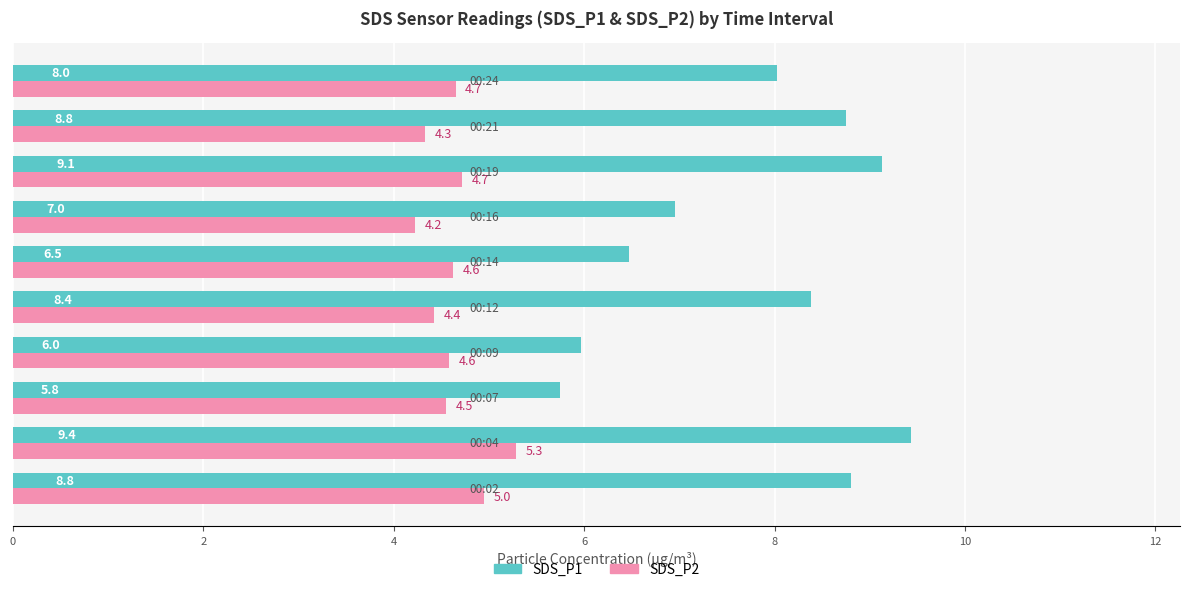

What is the minimum value shown in the chart?

4.2